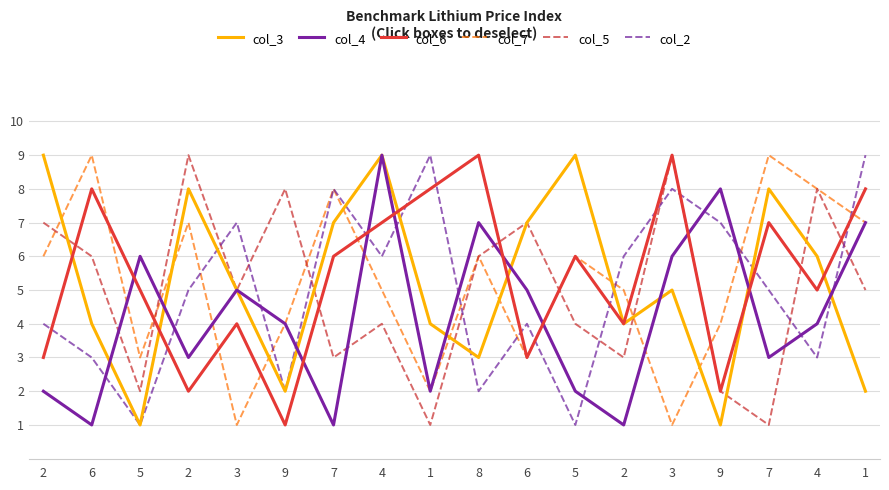

What are all the series names shown in the legend?

col_3, col_4, col_6, col_7, col_5, col_2